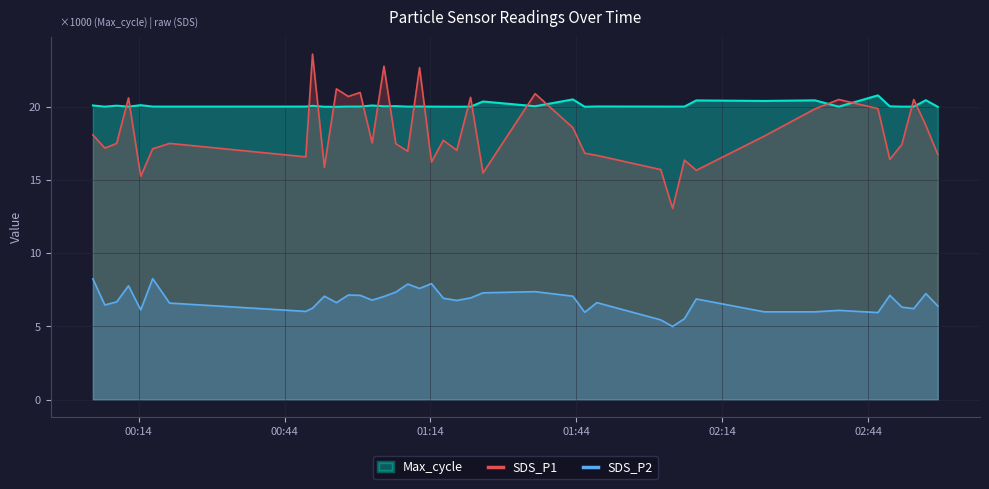

What is the difference between the maximum and minimum values in the SDS_P1 series?

10.6